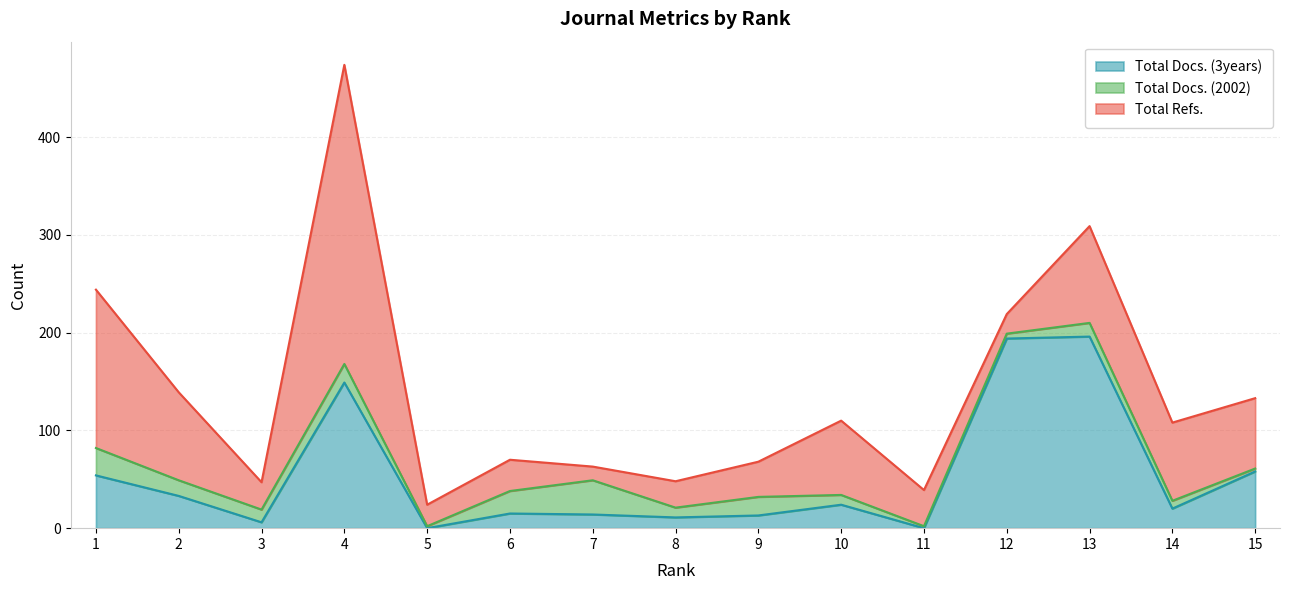

True or false: Total Docs. (2002) and Total Docs. (3years) cross at least once.

True